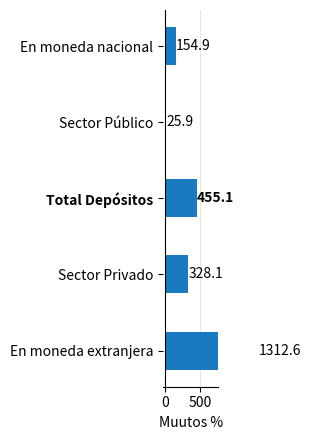

True or false: the data shows 216.3 at En moneda nacional.

False